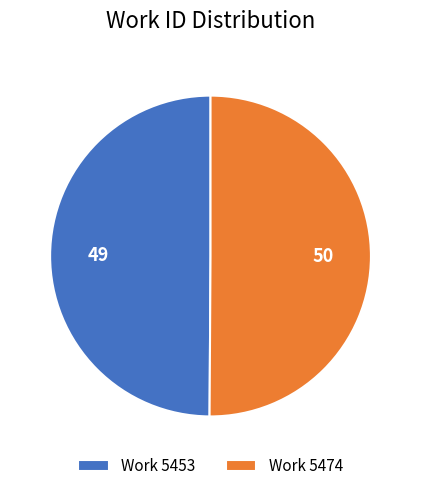

Is it true that Work 5474 is 56% of the pie?

False